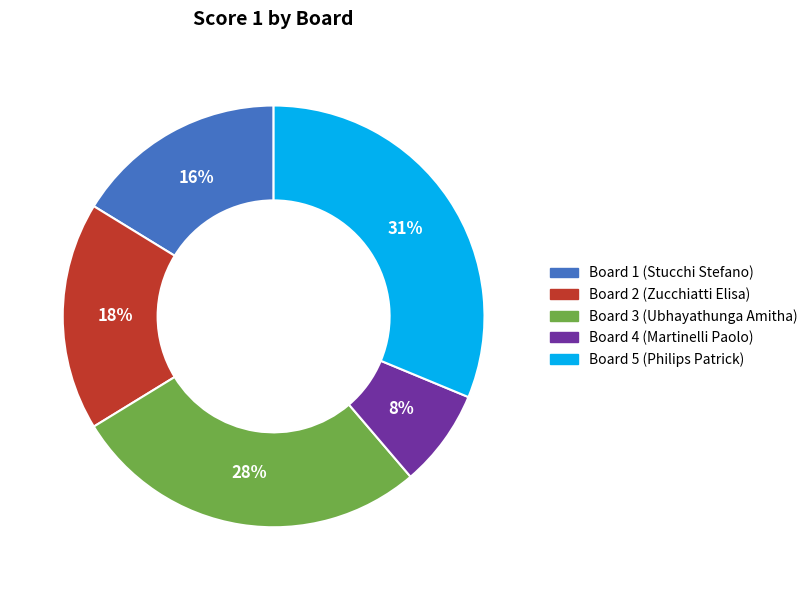

Is the sum of Board 2 (Zucchiatti Elisa) and Board 5 (Philips Patrick) greater than half?

No